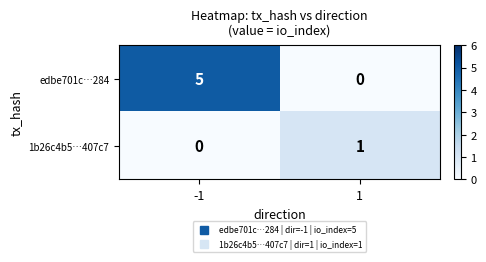

Which series has the largest total across all categories?

edbe701c…284